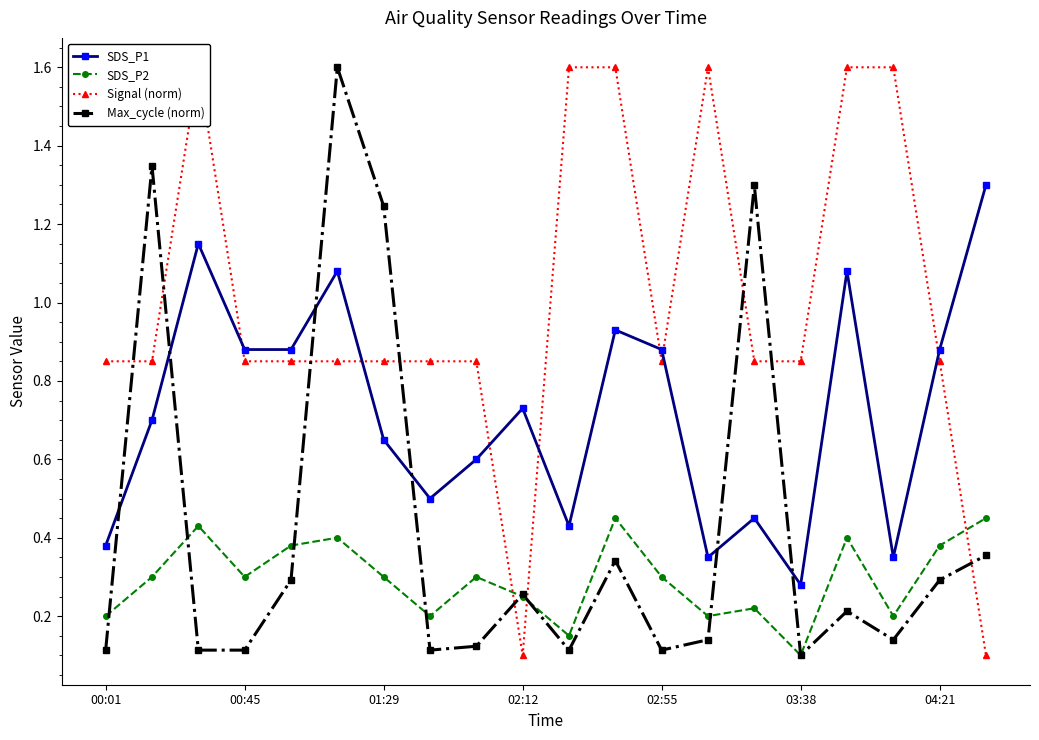

How many interior local peaks does the SDS_P2 series have?

6